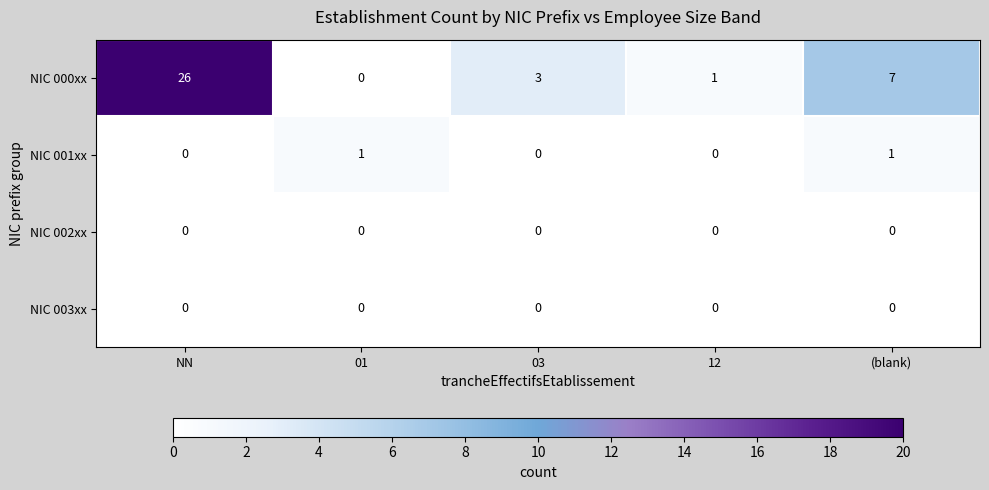

At which label does NIC 000xx first exceed 3?

NN